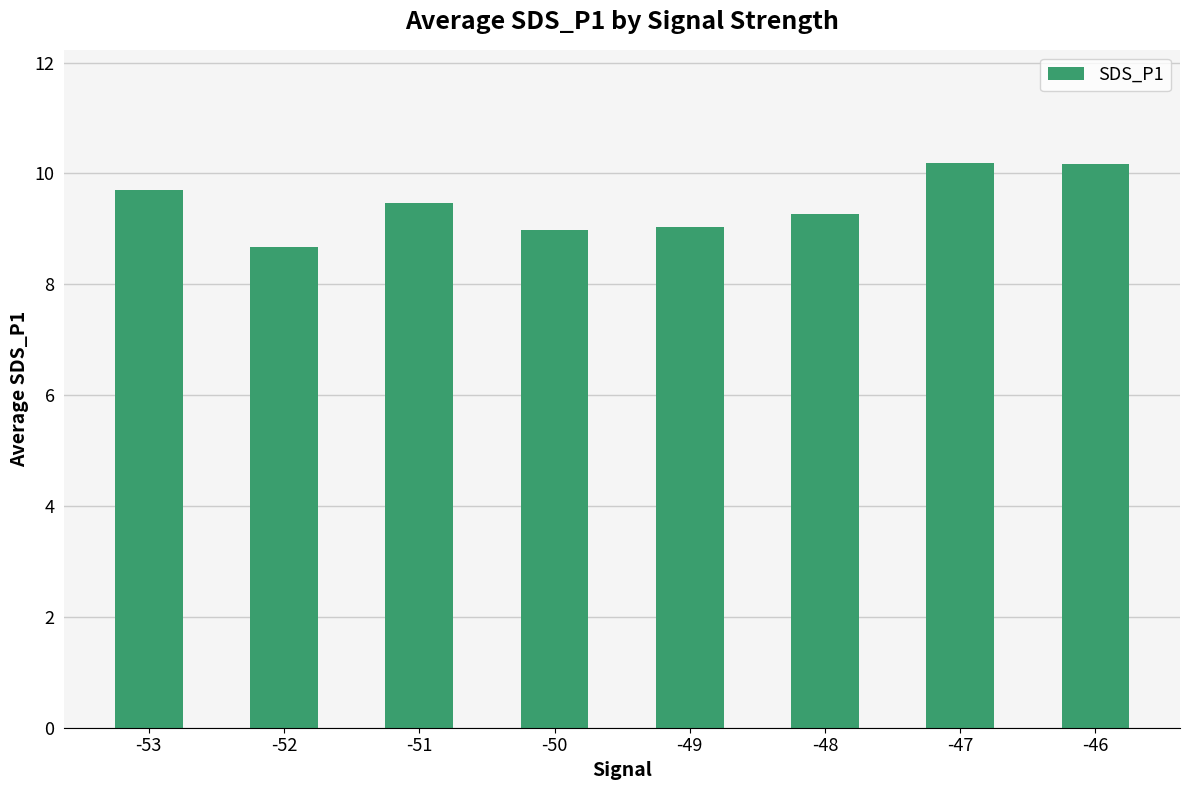

Is it true that the value at -51 is 6.5?

False